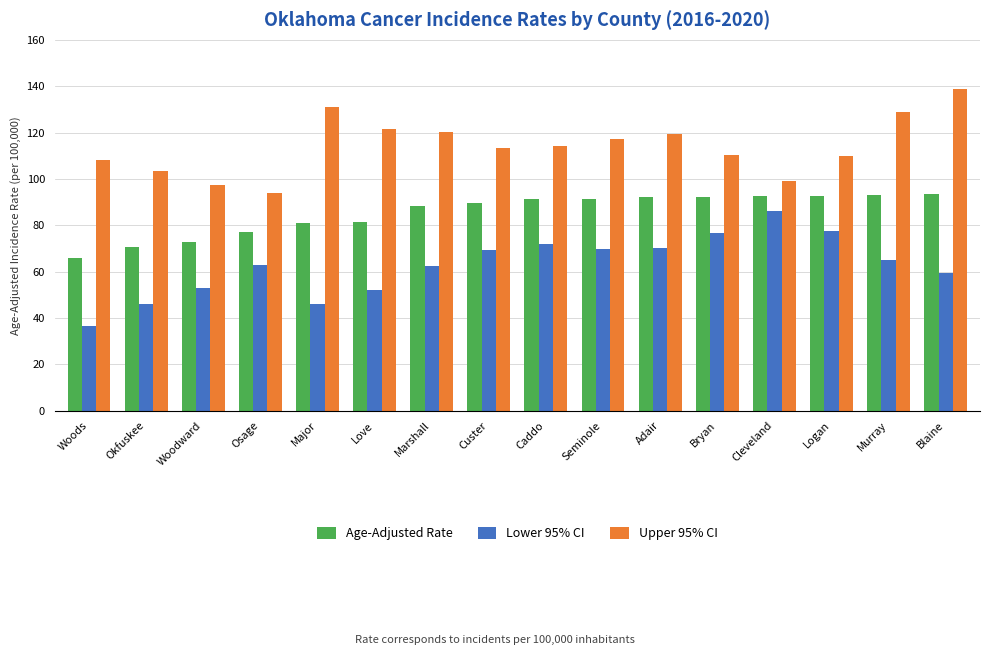

What is the average value of the Age-Adjusted Rate series?

85.3